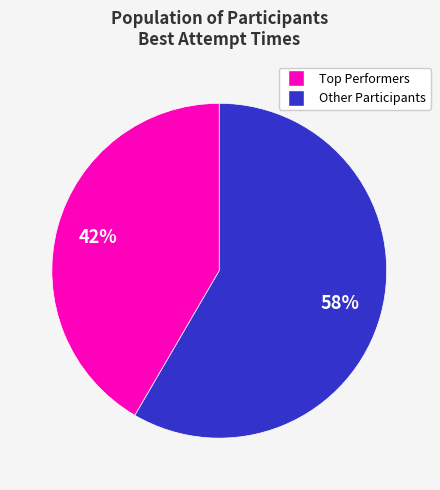

To the nearest percent, what is the average slice percentage?

50%